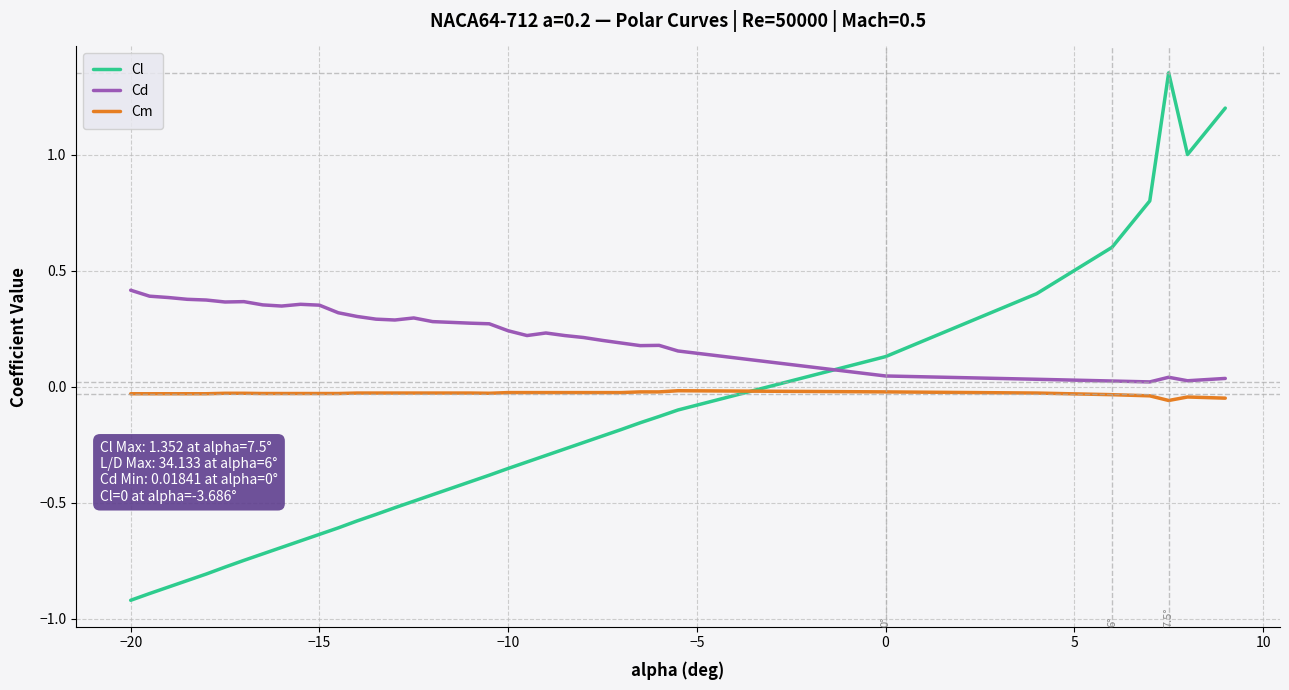

Which series has the largest total across all categories?

Cd